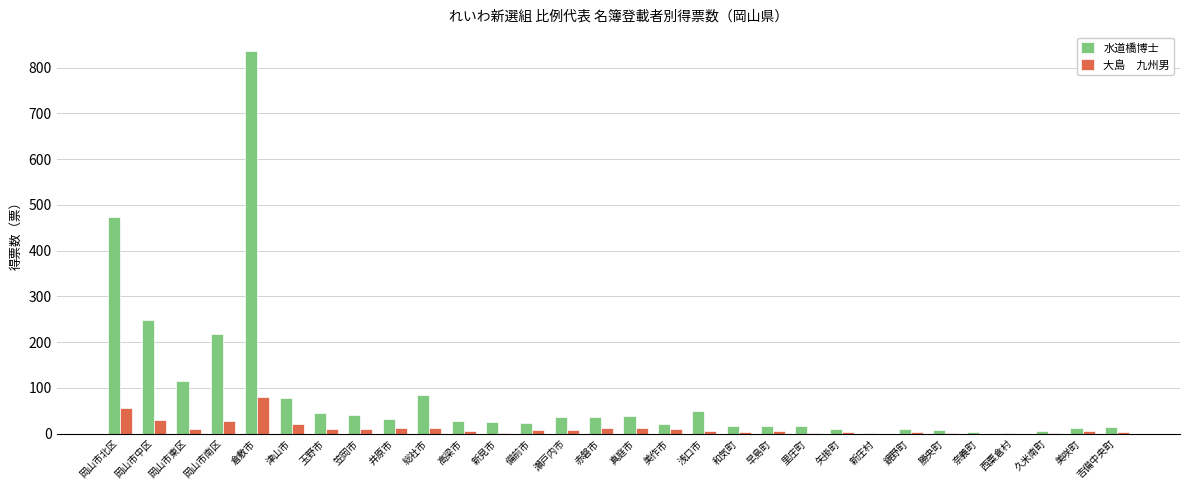

What is the greatest value displayed?

836